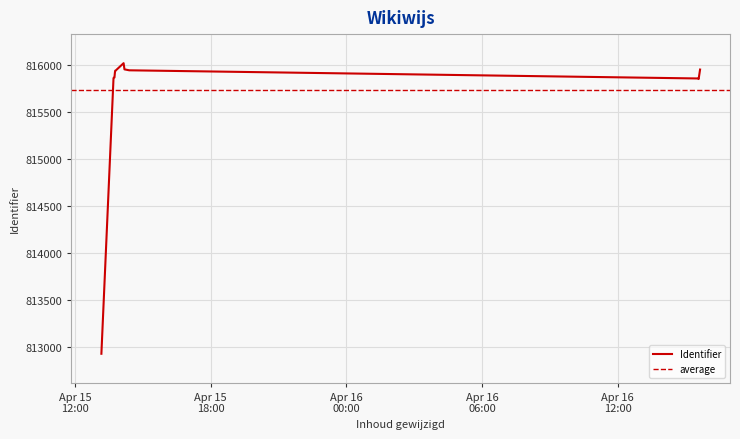

What is the highest value of the Identifier series?

816023